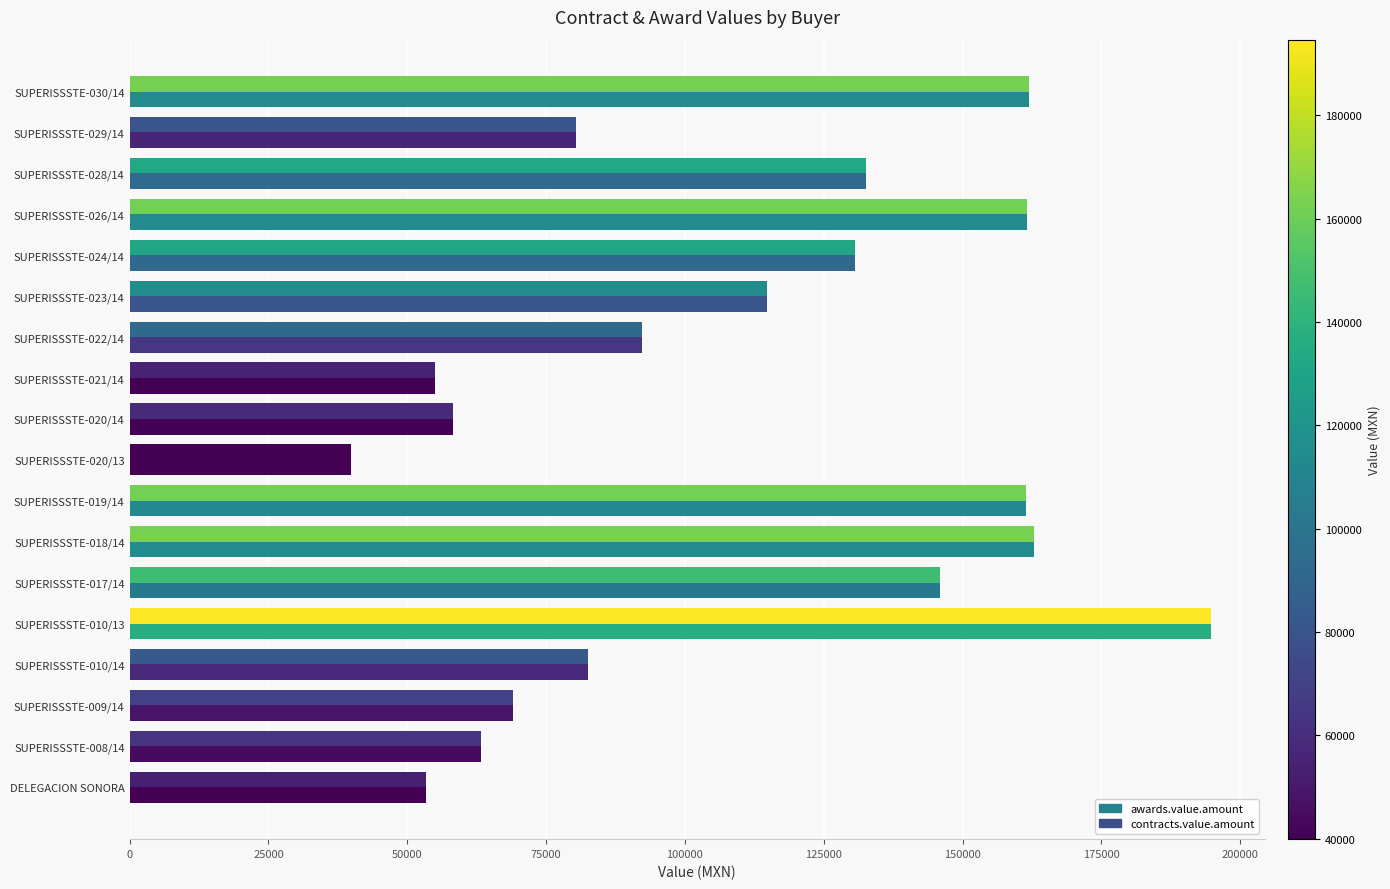

What is the maximum value shown in the chart?

194645.7